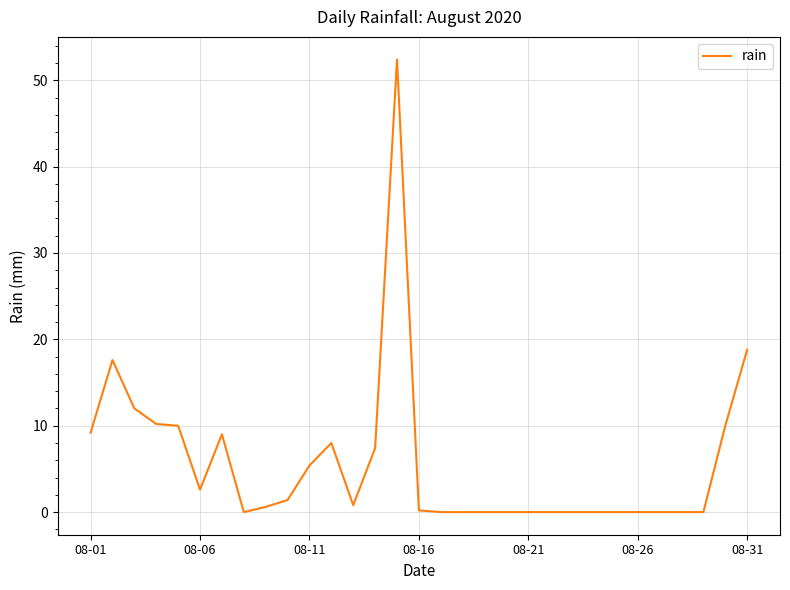

Does the chart display data point markers on the line(s)?

No